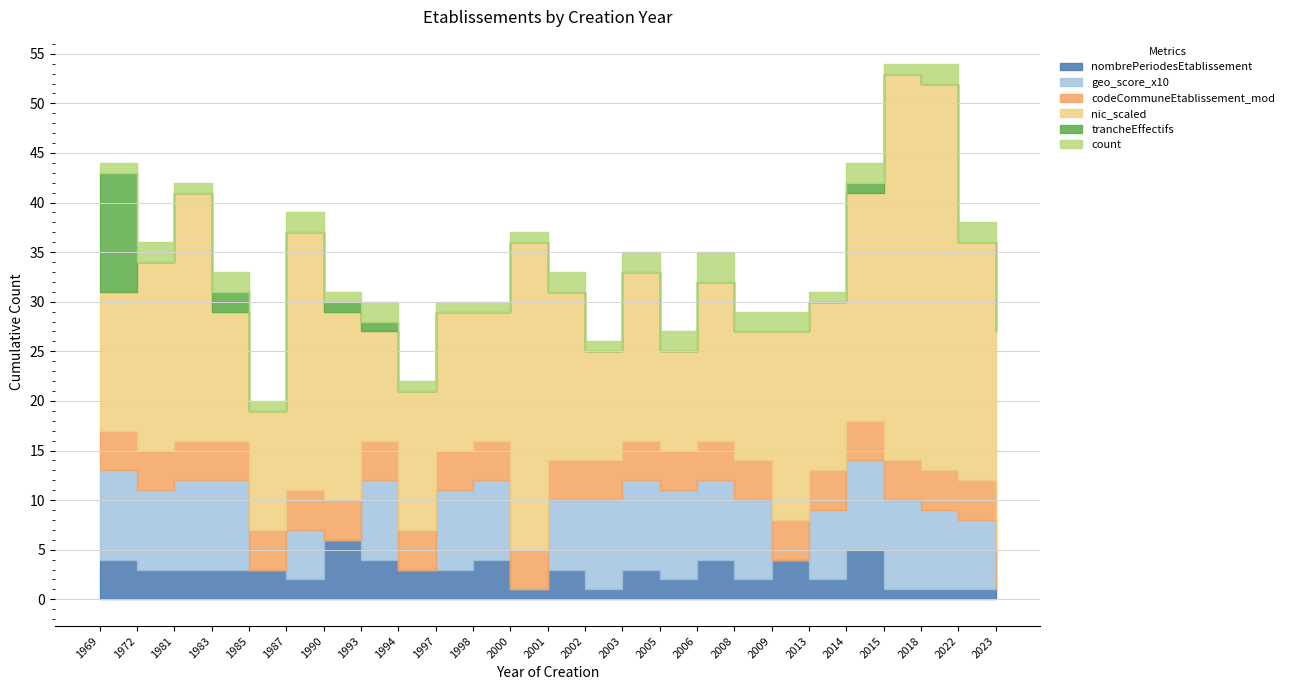

Which label corresponds to the largest value in the chart?

2015